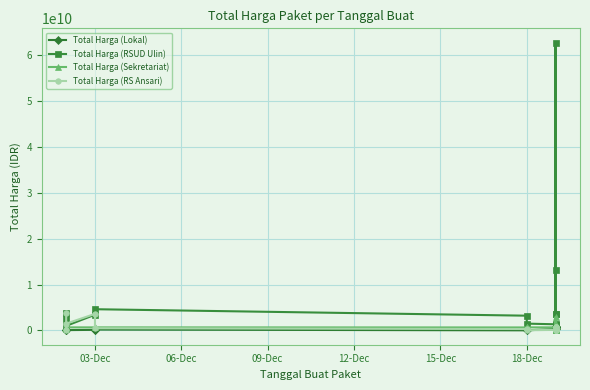

Is it true that Total Harga (RS Ansari) equals 31880280 at 9?

False